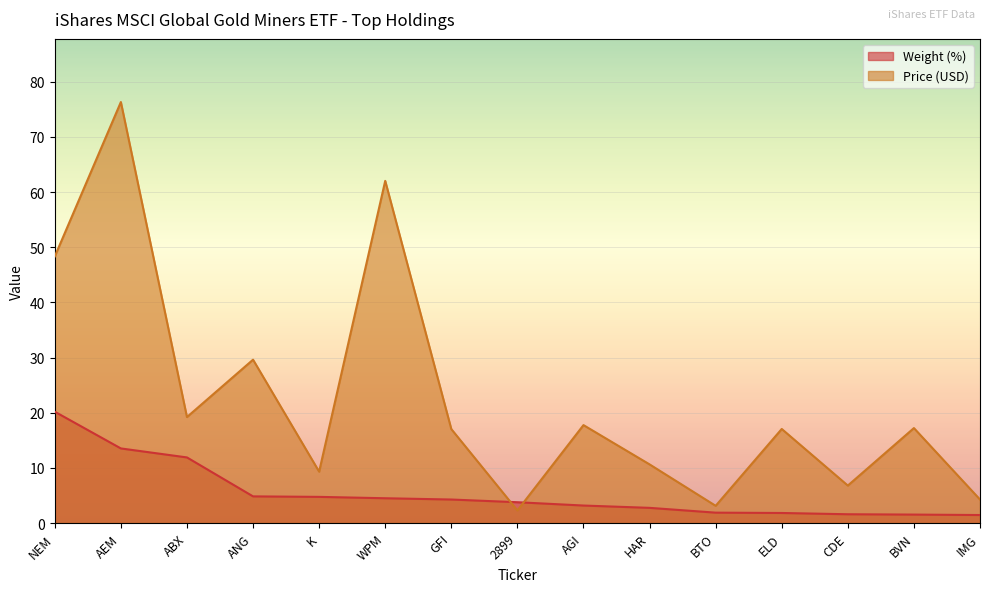

What is the sum of the Price (USD) values at HAR and AEM?

86.9